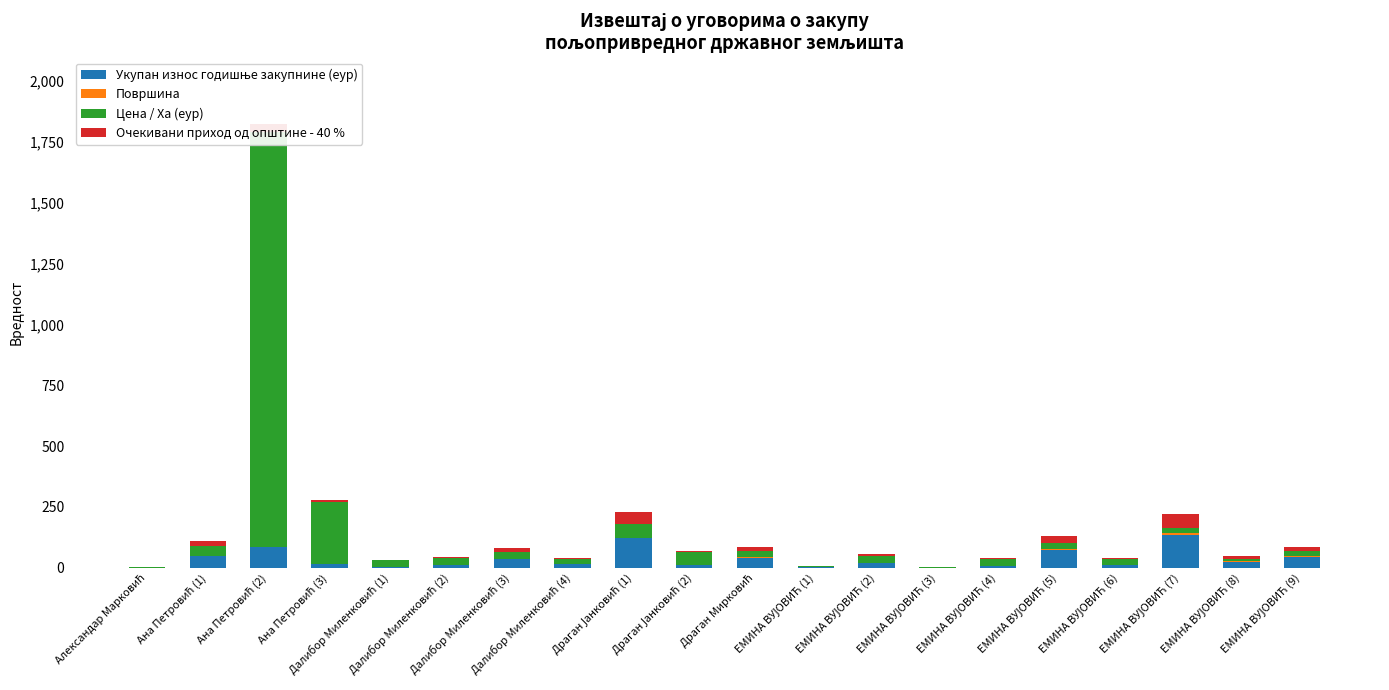

How many bars are there in total?

80